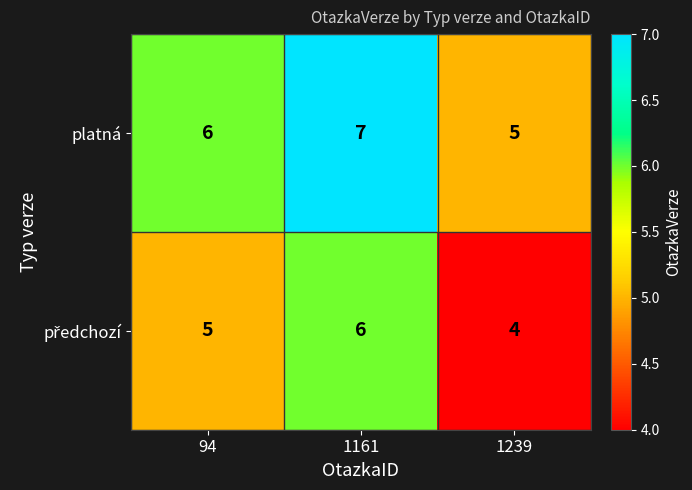

What is the smallest value displayed?

4